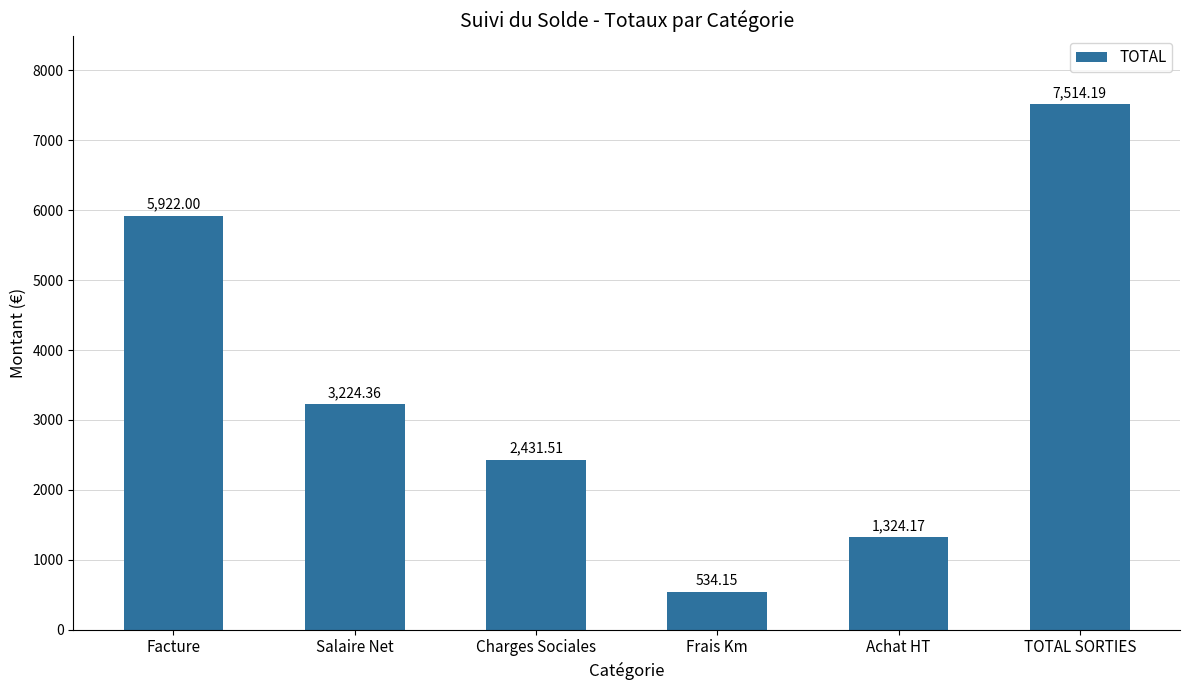

How many bars are there in total?

6